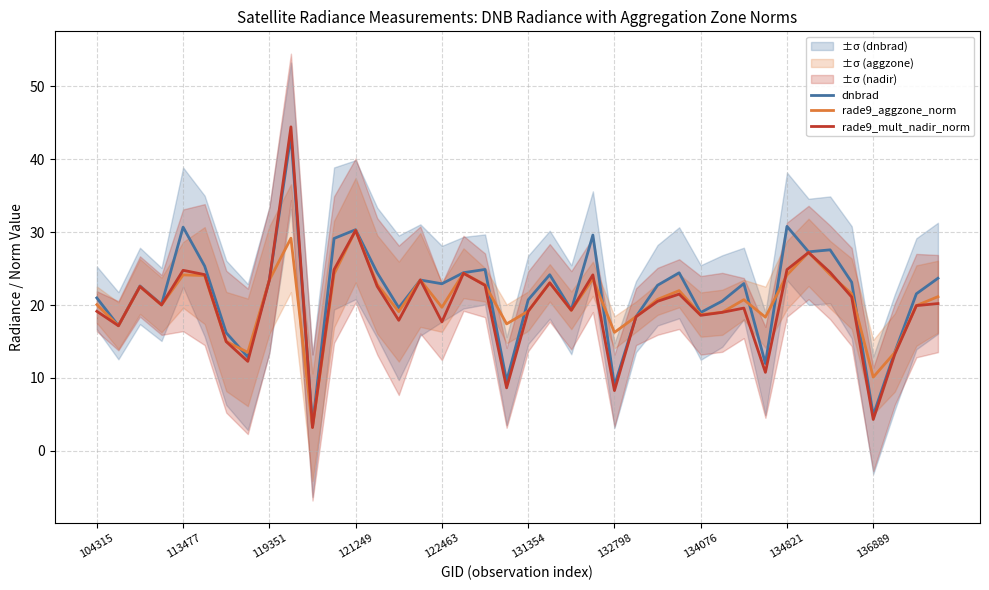

What is the highest value of the dnbrad series?

43.2